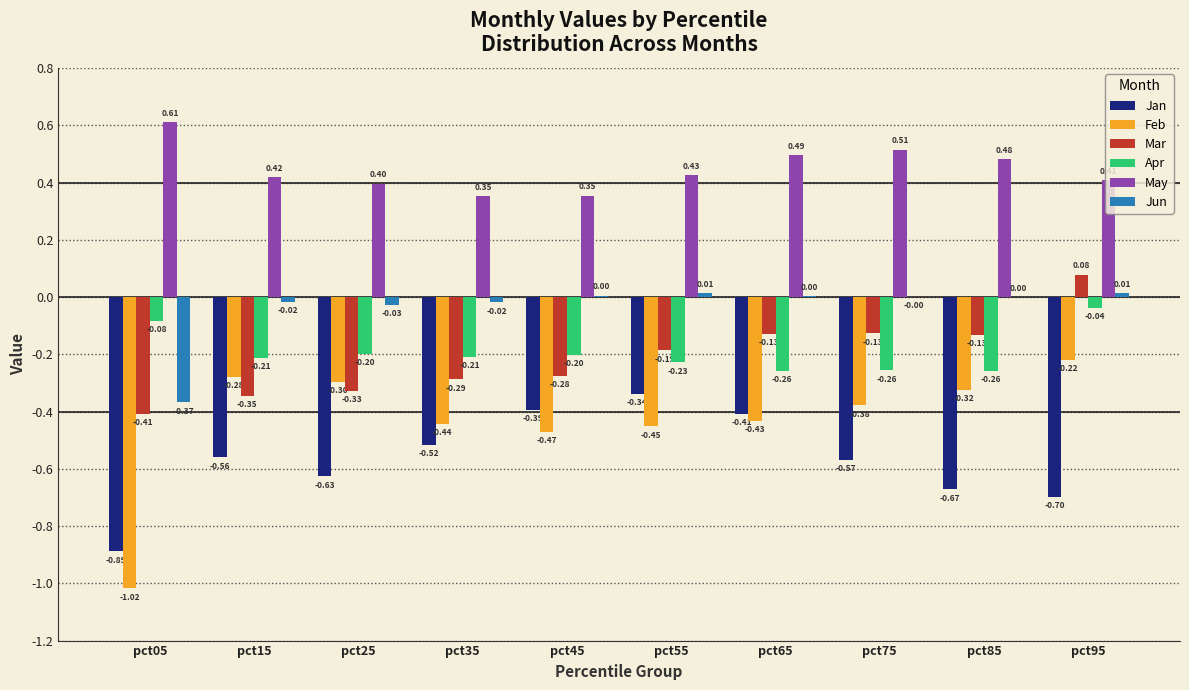

Which series has the largest range (max minus min)?

Feb